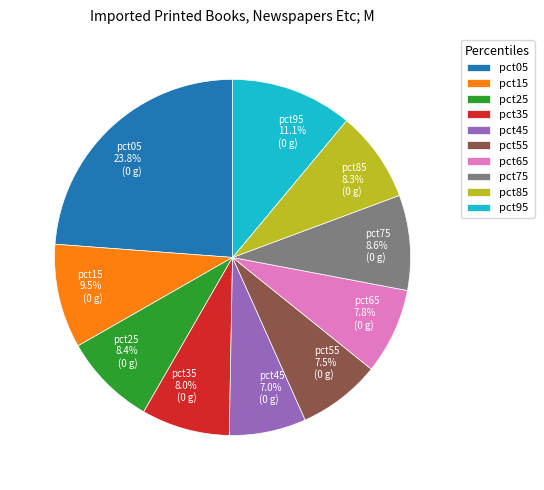

Which category has the biggest portion of the pie?

pct05